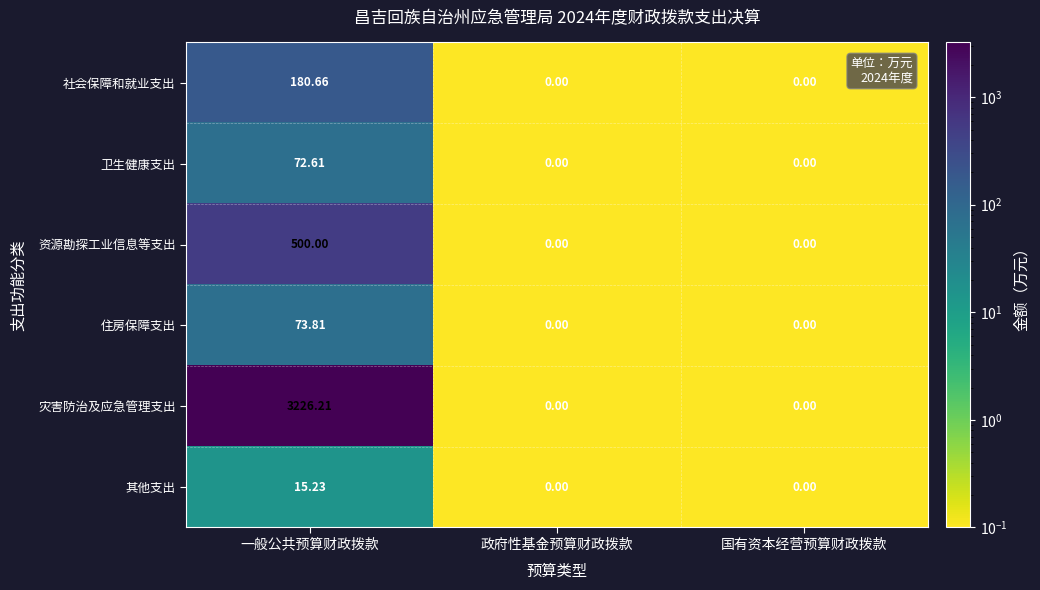

What is the greatest value displayed?

3226.2